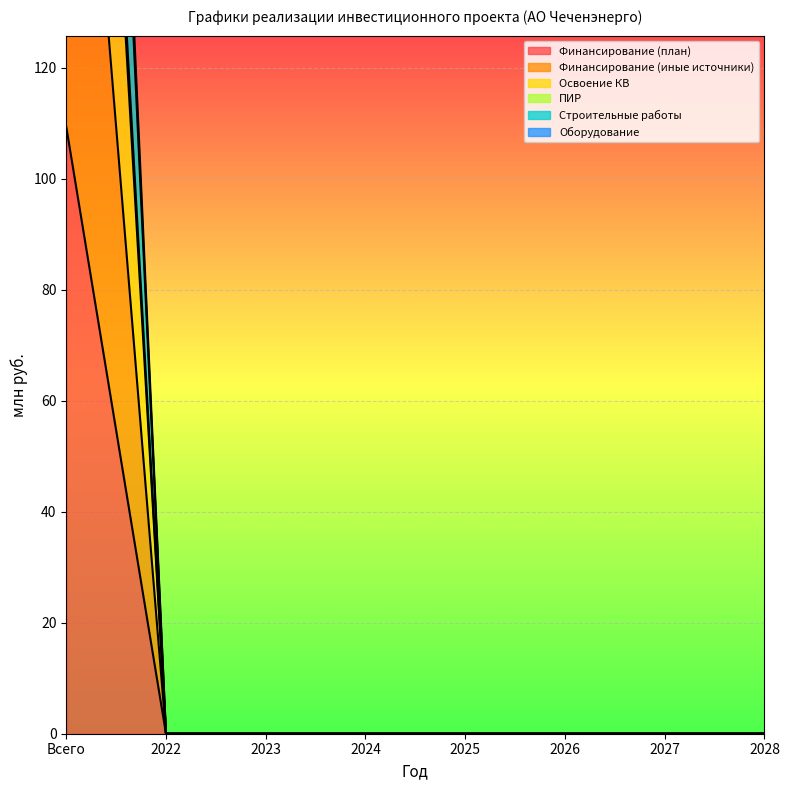

True or false: Финансирование (план) and Финансирование (иные источники) intersect in this chart.

False